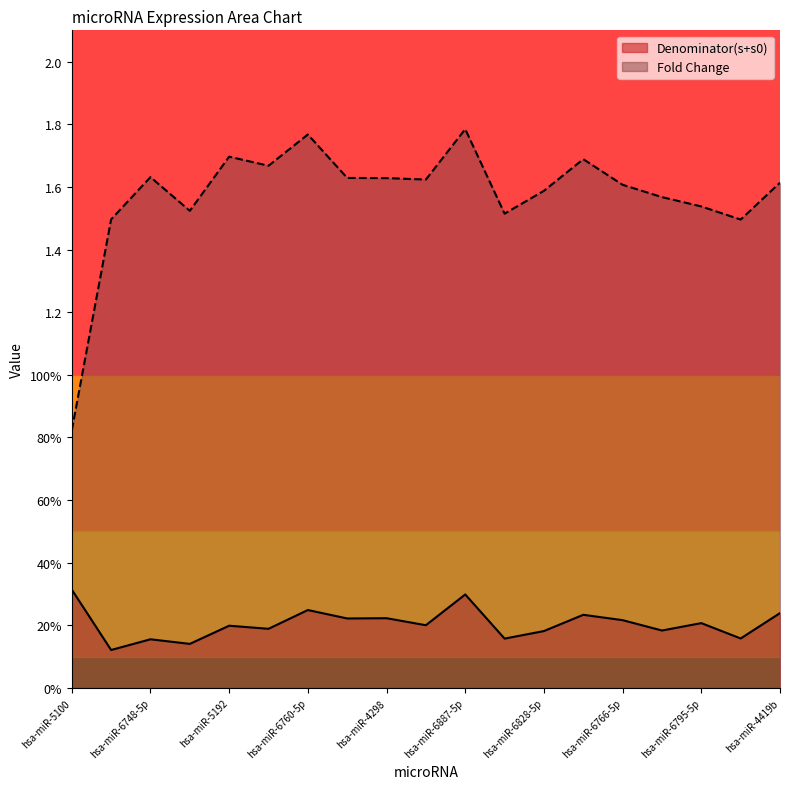

Does the chart display data point markers on the line(s)?

No